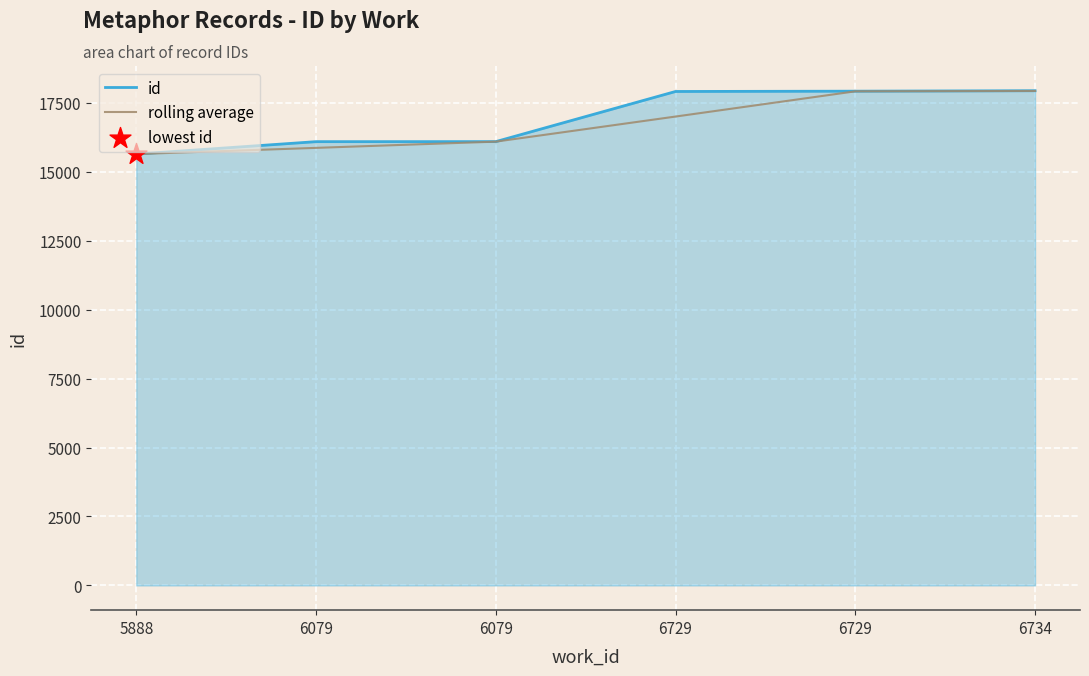

At which category is the sum across all series the highest?

6734